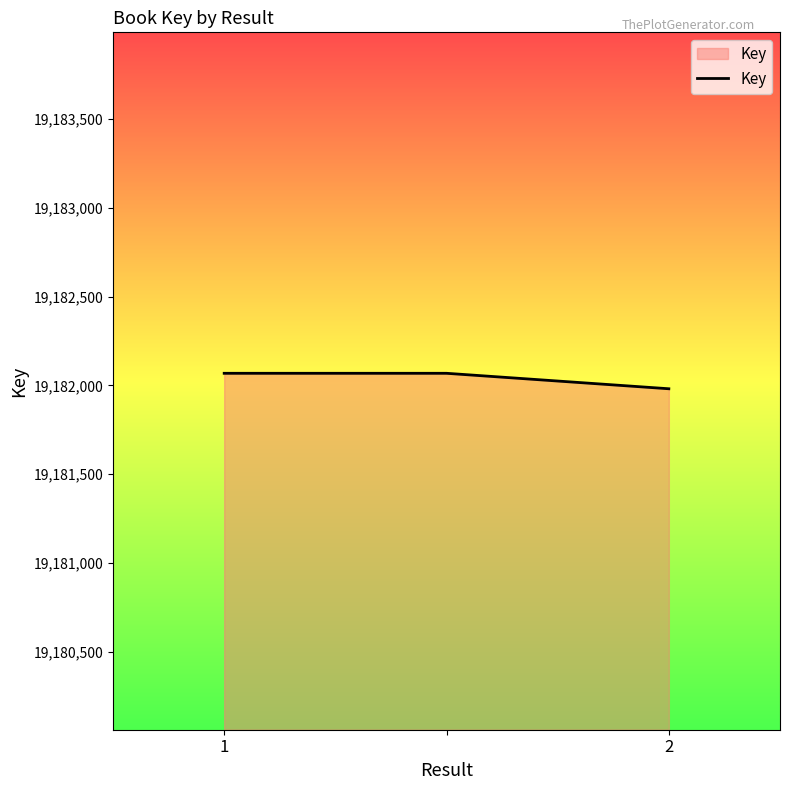

How many distinct data groups are displayed?

1